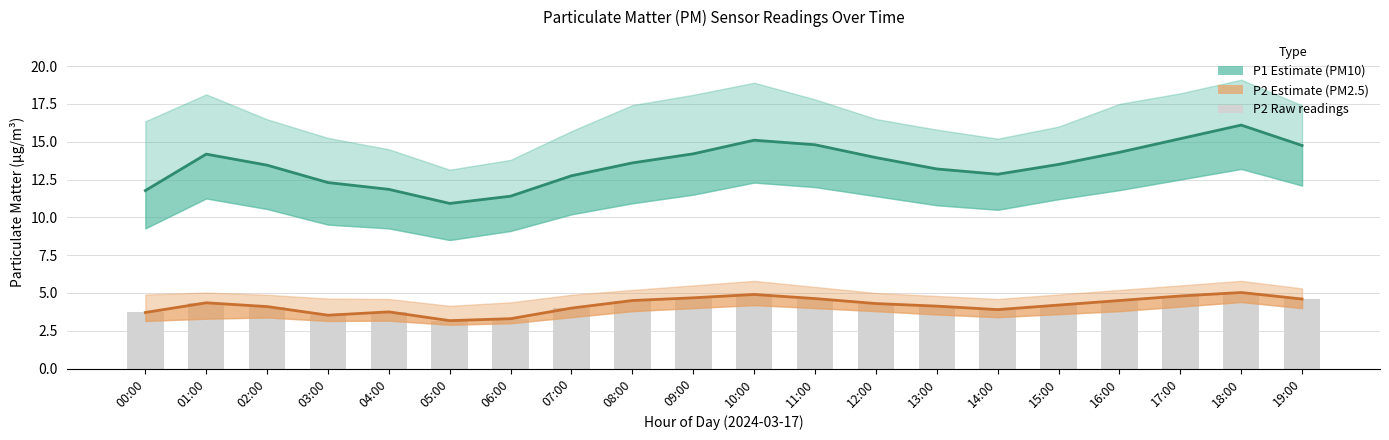

What is the difference between the P2 (PM2.5) values at 01:00 and 00:00?

0.6